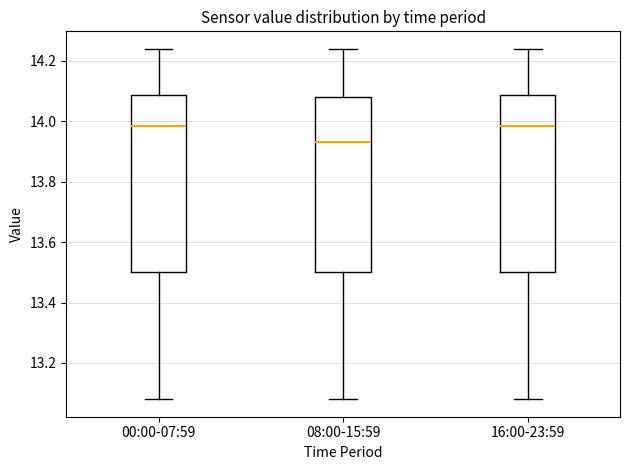

Reading left to right, read every box against the y-axis: the position of its median line, the range the box covers, and the ends of its whiskers. The values are not printed on the chart, so give them approximately, as read against the axis.

00:00-07:59: median 13.98, box 13.50 to 14.08, whiskers 13.08 to 14.24
08:00-15:59: median 13.94, box 13.50 to 14.08, whiskers 13.08 to 14.24
16:00-23:59: median 13.98, box 13.50 to 14.08, whiskers 13.08 to 14.24